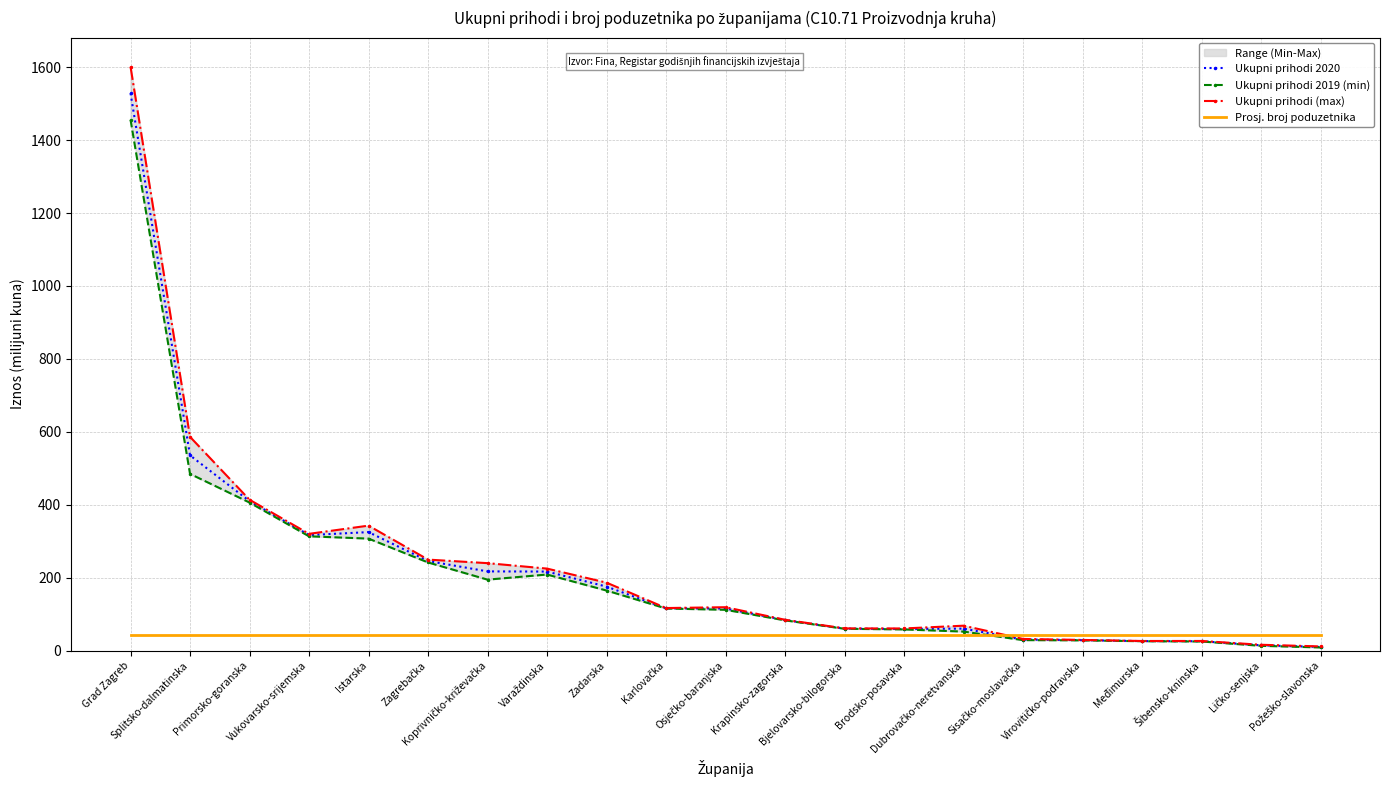

How many intersections are there between Prosj. broj poduzetnika and Ukupni prihodi 2019 (min)?

1